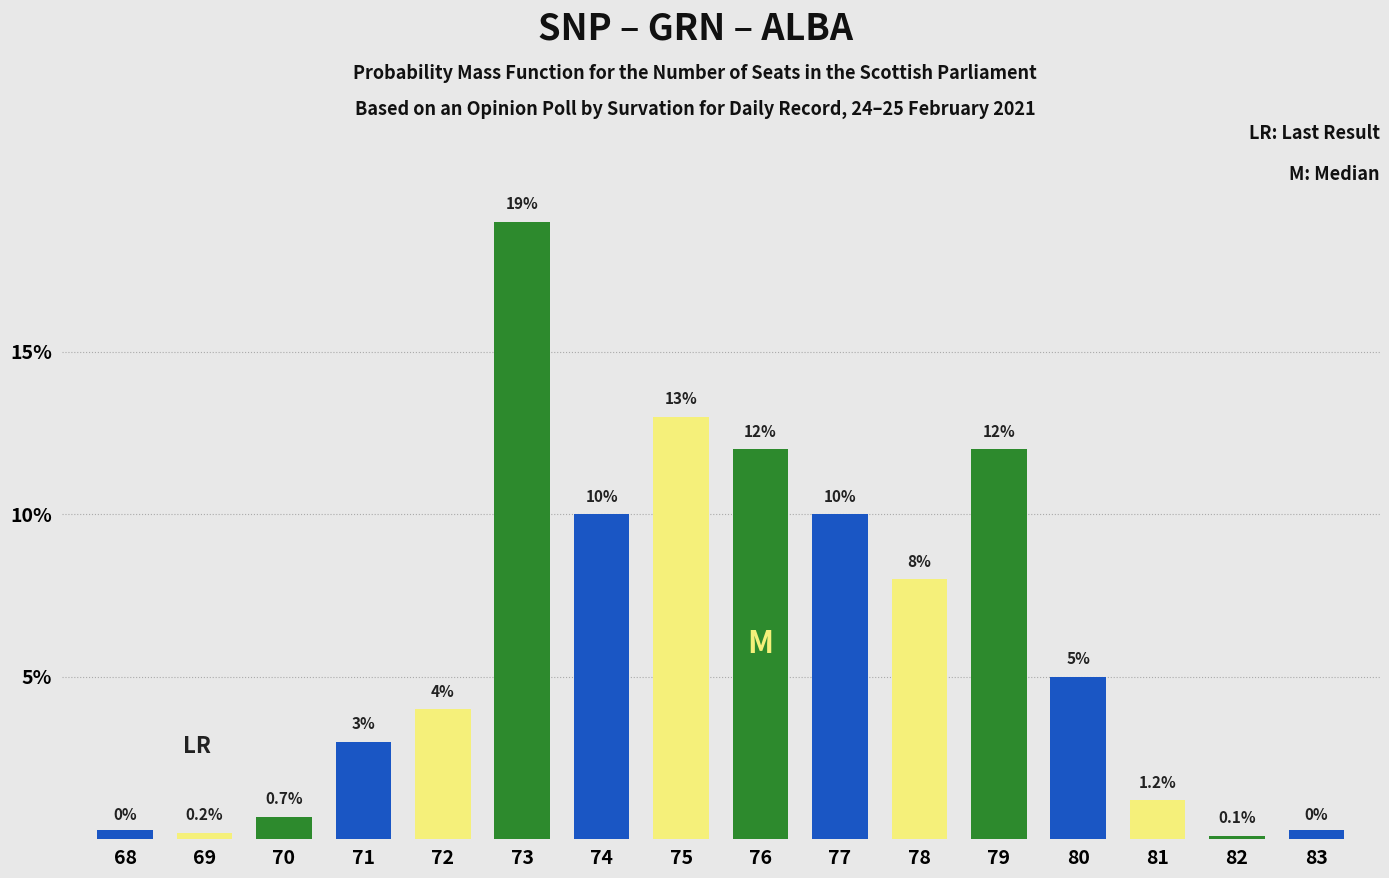

List the series in order of their peak value, lowest first.

Blue, Yellow, Green